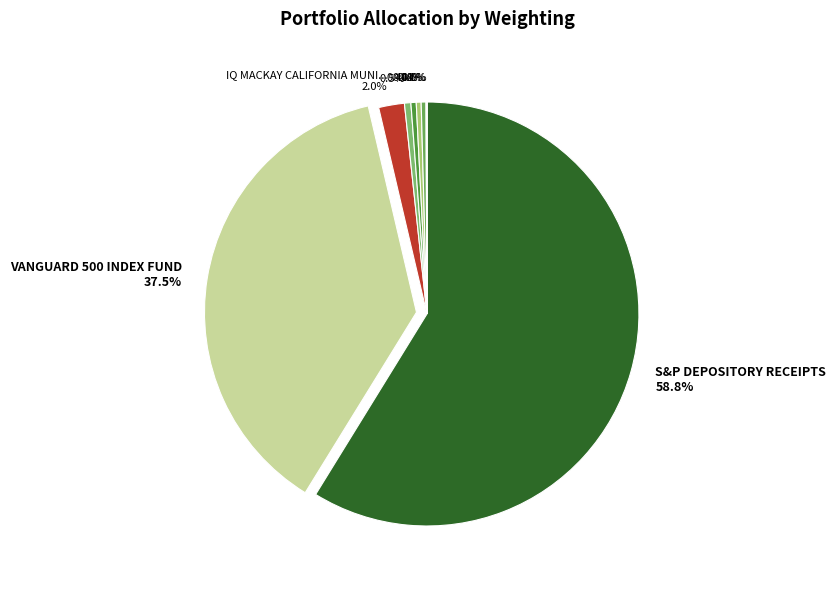

Is there a majority slice in this chart?

Yes